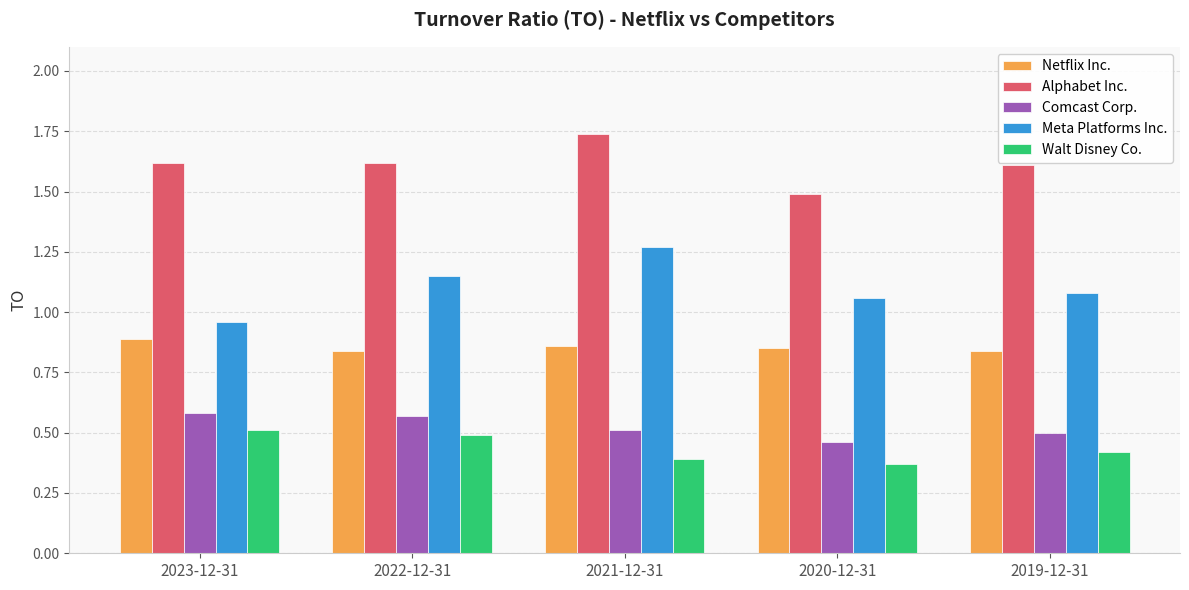

At how many categories does at least one series exceed 0?

5